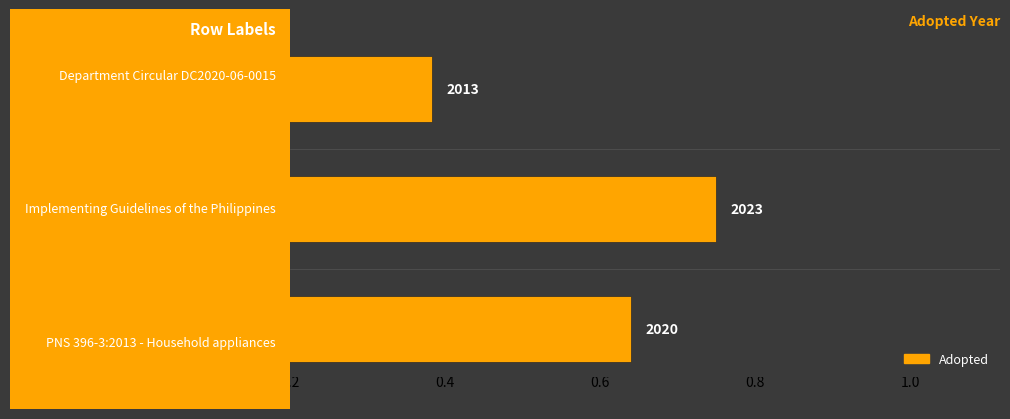

Count the values in the range 2013 to 2023.

3